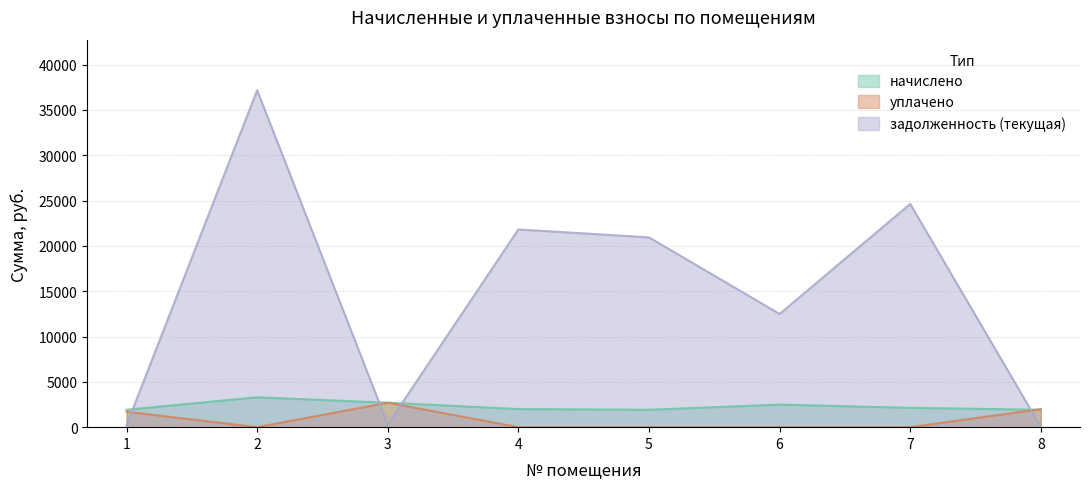

Reading left to right, what are all the values shown in this chart?

начислено: 1920.2	3296.7	2699.7	2000.3	1920.2	2485.9	2134.0	1920.2
уплачено: 1706.8	0.0	2699.7	0.0	0.0	0.0	0.0	1994.8
задолженность (текущая): 213.6	37173.4	300.0	21816.6	20941.1	12492.1	24628.2	29.6